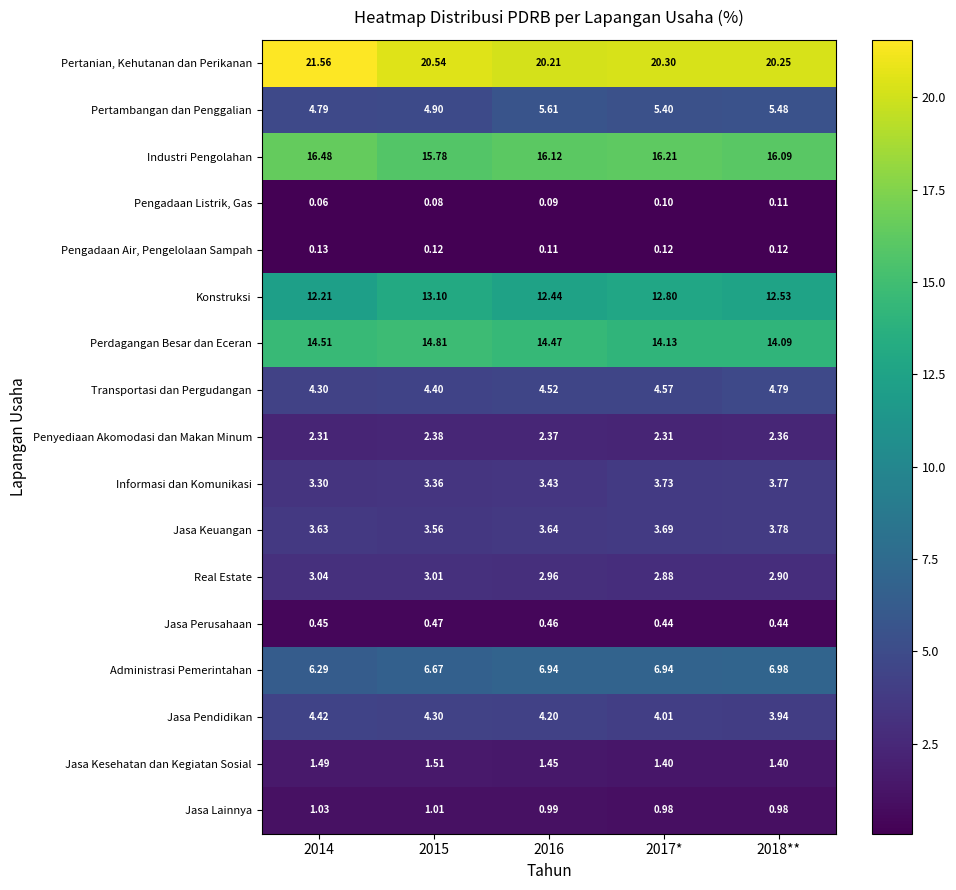

Between 2016 and 2017*, which series saw the biggest shift?

Konstruksi